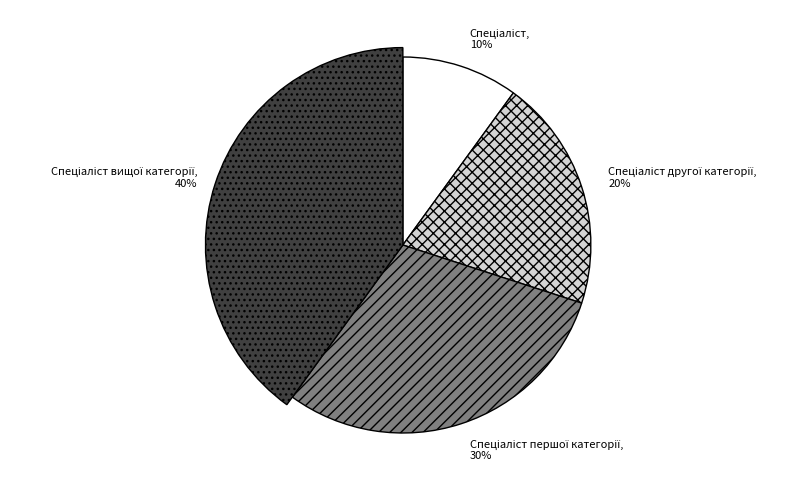

What portion of the pie excludes Спеціаліст першої категорії?

70.0%